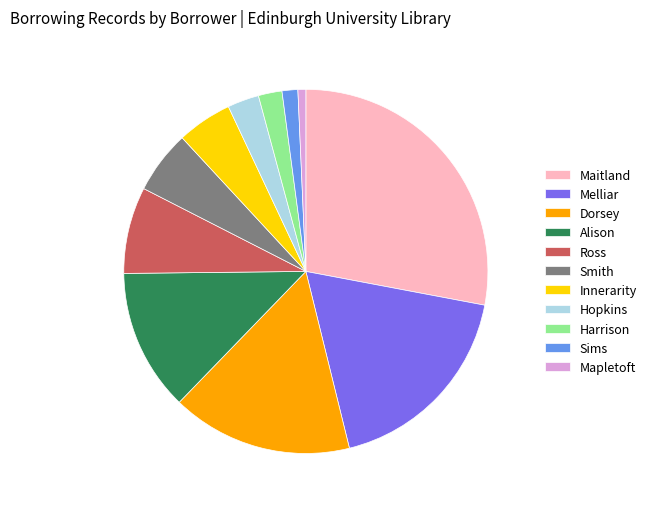

How many segments does this pie chart have?

11